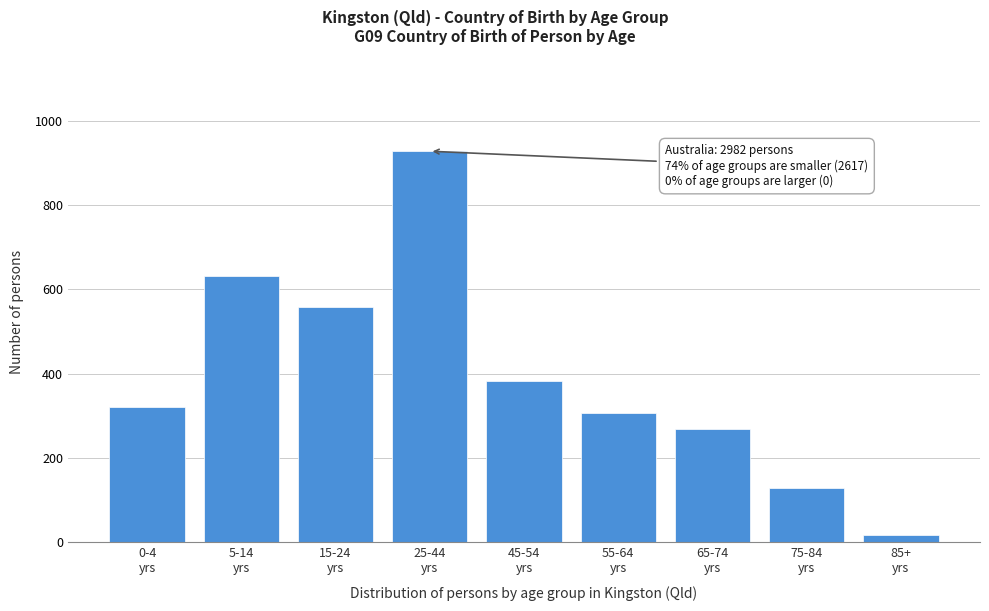

Reading left to right, transcribe all the data shown in this chart.

322	633	558	928	383	306	269	129	17